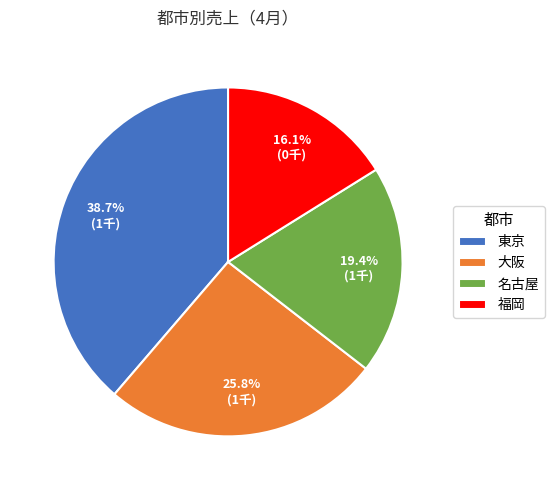

To the nearest percent, what is the difference between the largest and smallest slice percentages?

23%